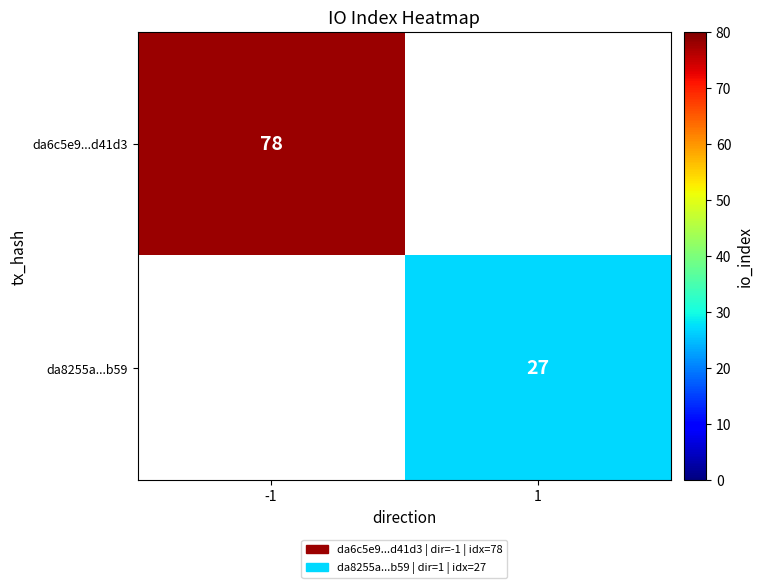

The value of da6c5e9...d41d3 at -1 is 40.1. True or false?

False